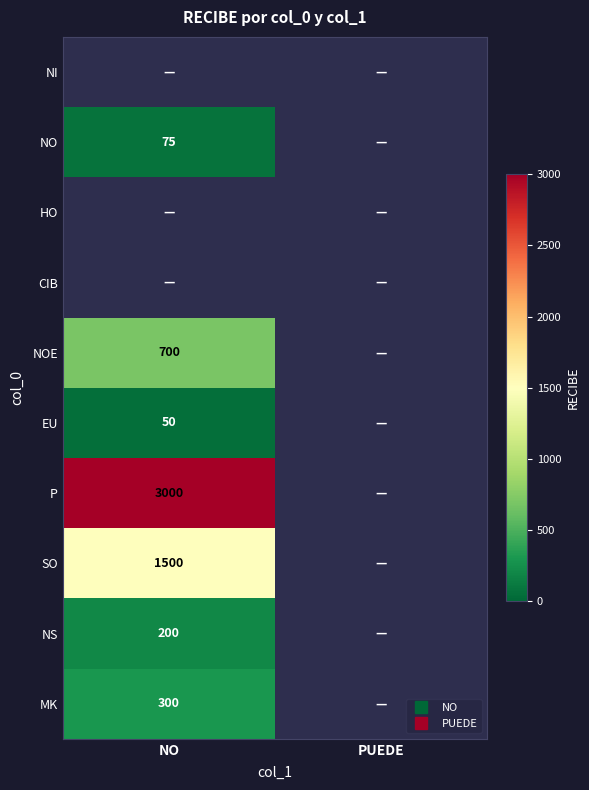

Which category has the lowest value in the SO series?

NO